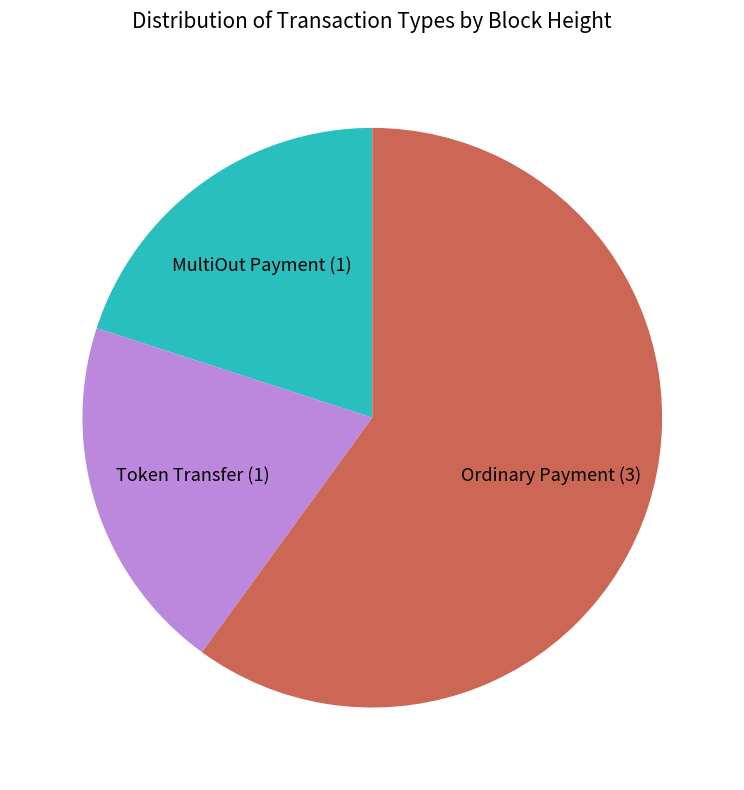

Is there a majority slice in this chart?

Yes